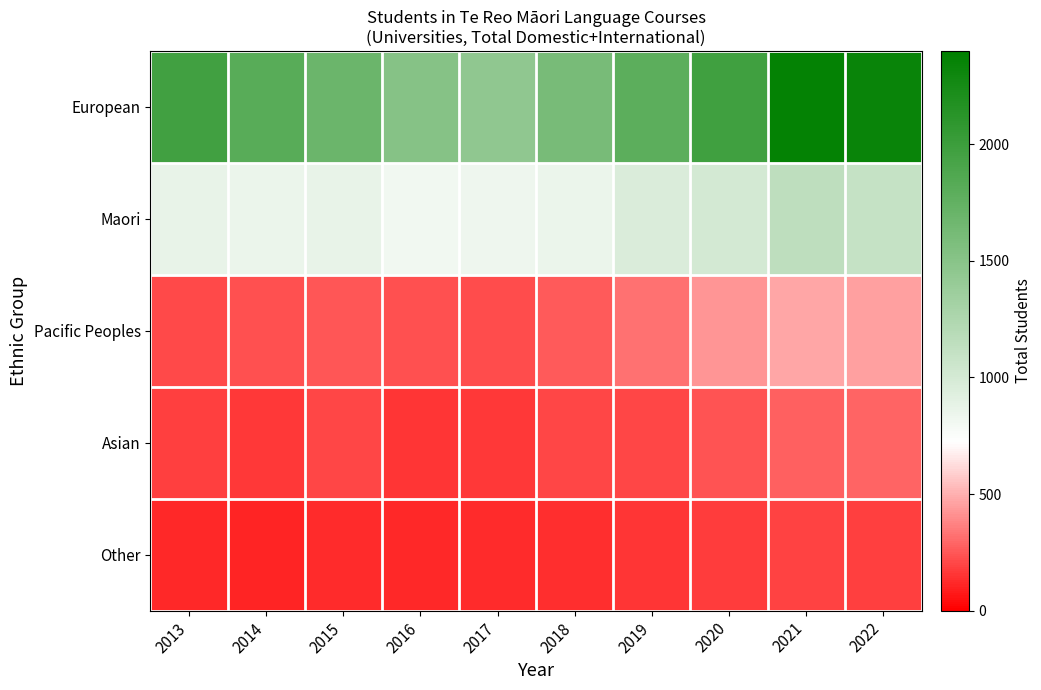

Reading right to left, extract all data points from this chart.

European: 2022=2330	2021=2365	2020=1975	2019=1790	2018=1605	2017=1450	2016=1510	2015=1695	2014=1815	2013=1965
Maori: 2022=1100	2021=1150	2020=1010	2019=960	2018=845	2017=825	2016=815	2015=870	2014=845	2013=870
Pacific Peoples: 2022=455	2021=470	2020=425	2019=320	2018=255	2017=220	2016=225	2015=250	2014=230	2013=215
Asian: 2022=290	2021=275	2020=235	2019=200	2018=200	2017=165	2016=150	2015=200	2014=160	2013=185
Other: 2022=185	2021=195	2020=170	2019=150	2018=135	2017=125	2016=115	2015=130	2014=110	2013=120